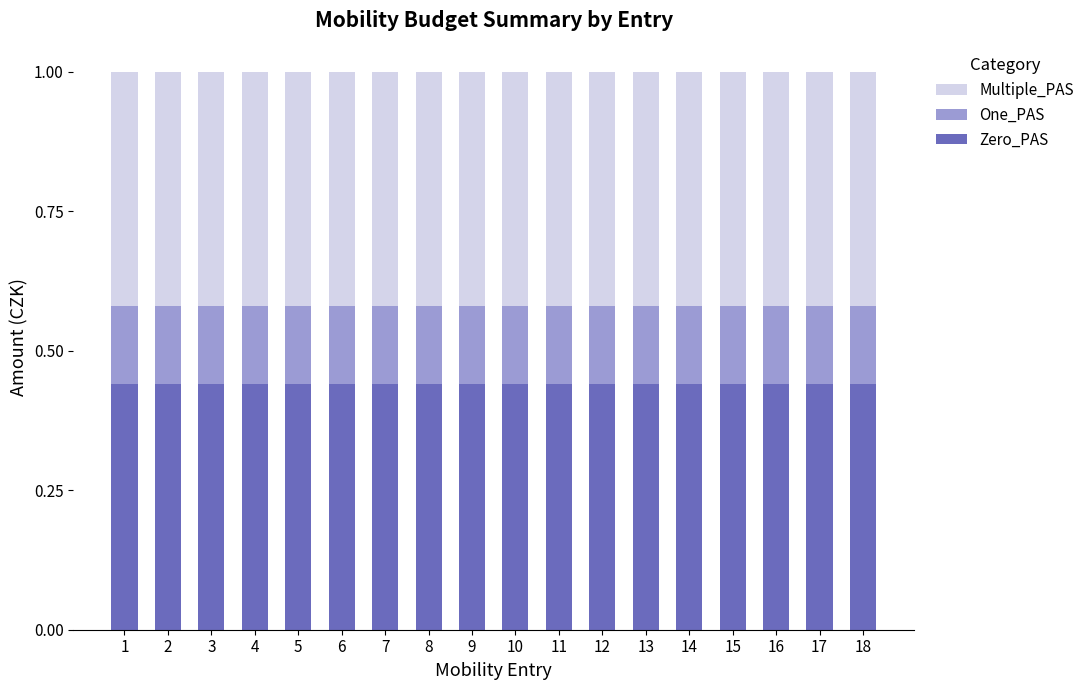

What is the sum of all Zero_PAS values?

7.9